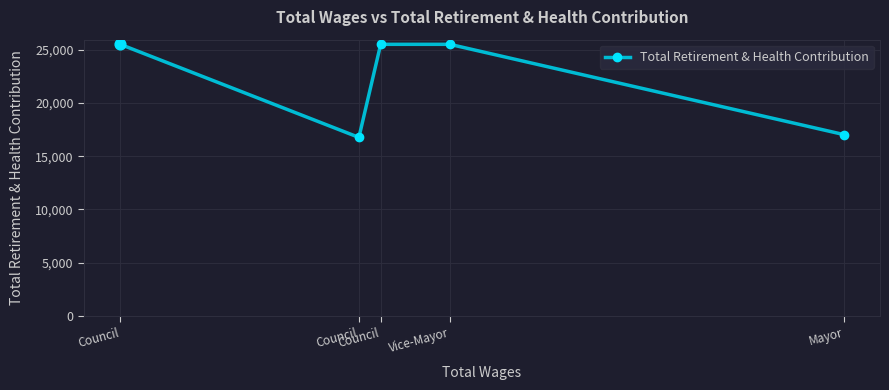

Approximately how many times larger is the value at Mayor compared to Council?

0.7